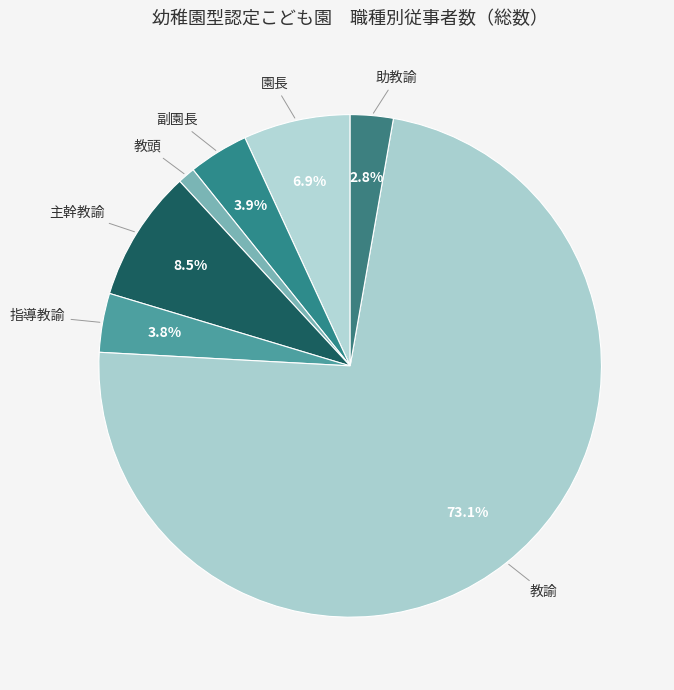

What portion of the pie excludes 副園長?

96.1%